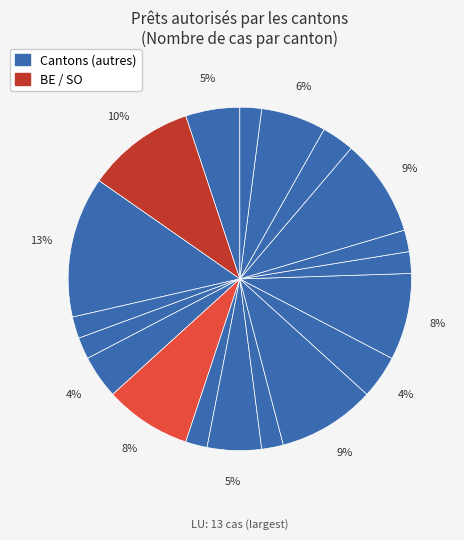

Count the number of slices in the pie.

19